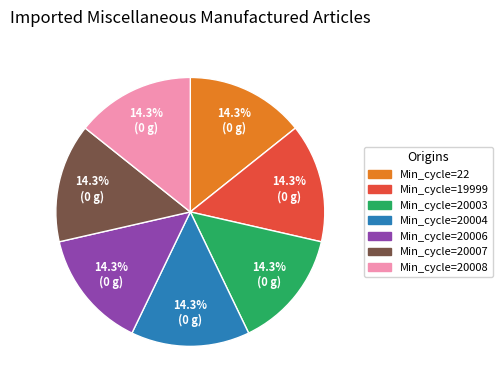

Is there any slice that represents more than half of the pie?

No